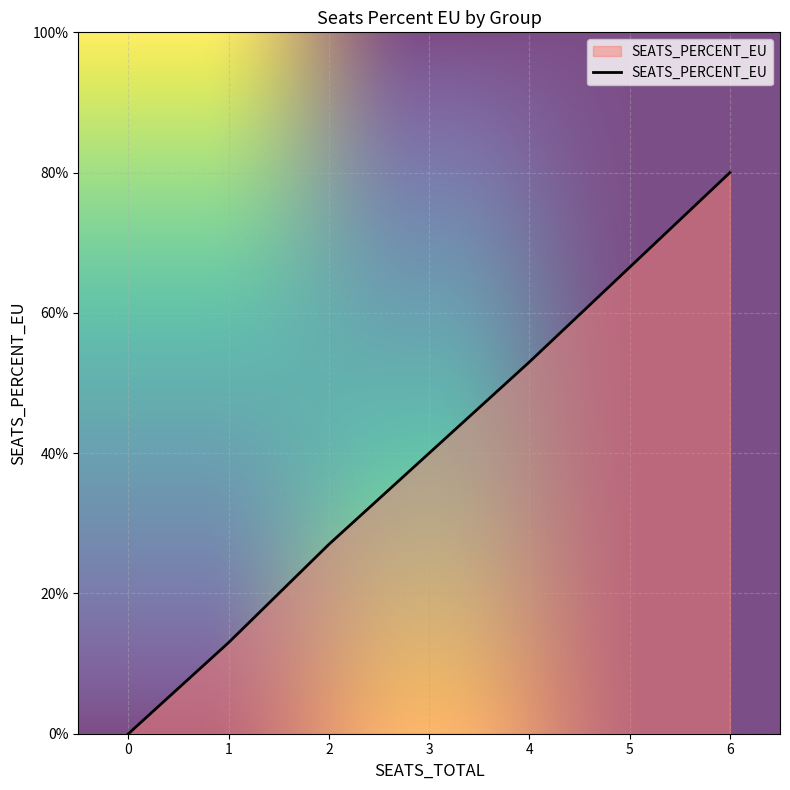

The chart shows a value of -0.3 at GP1407. True or false?

False